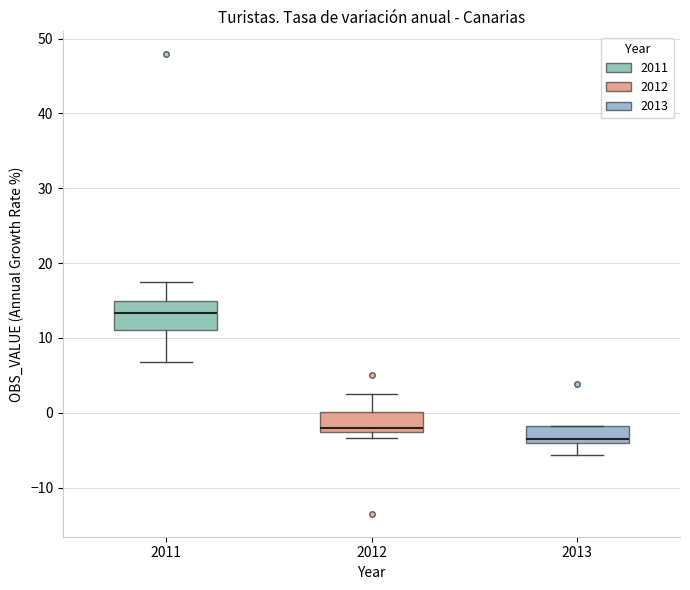

Where does the lower whisker of the box at x = 2013 end on the y-axis? The values are not printed on the chart, so give them approximately, as read against the axis.

-6